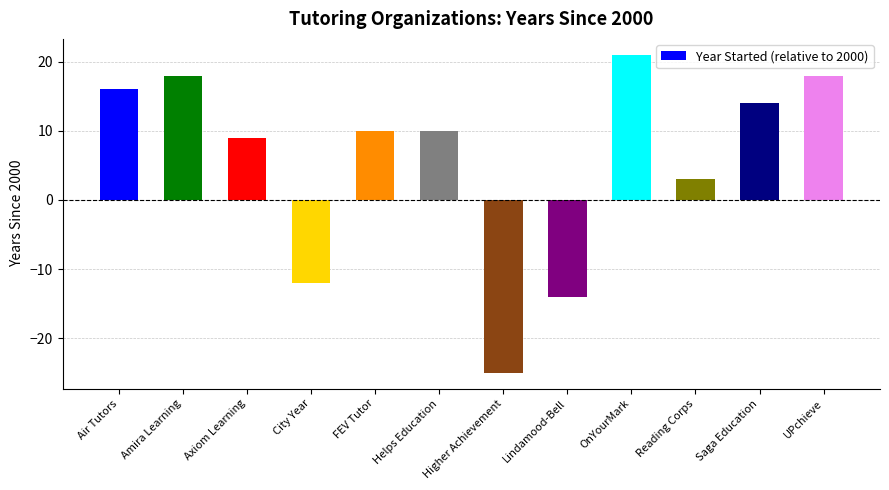

What is the change in value from Helps Education to Higher Achievement?

-35